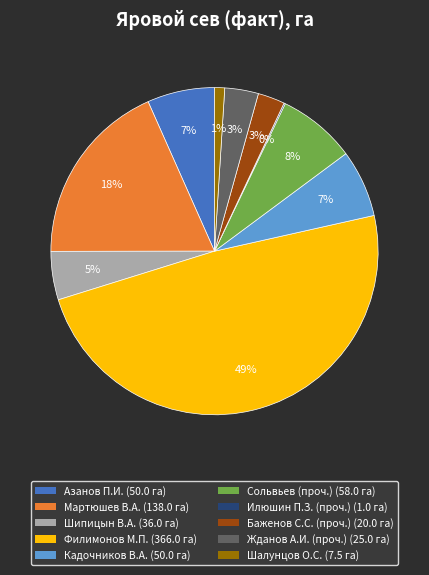

Which has a higher value, Шалунцов О.С. or Сольвьев (проч.)?

Сольвьев (проч.)